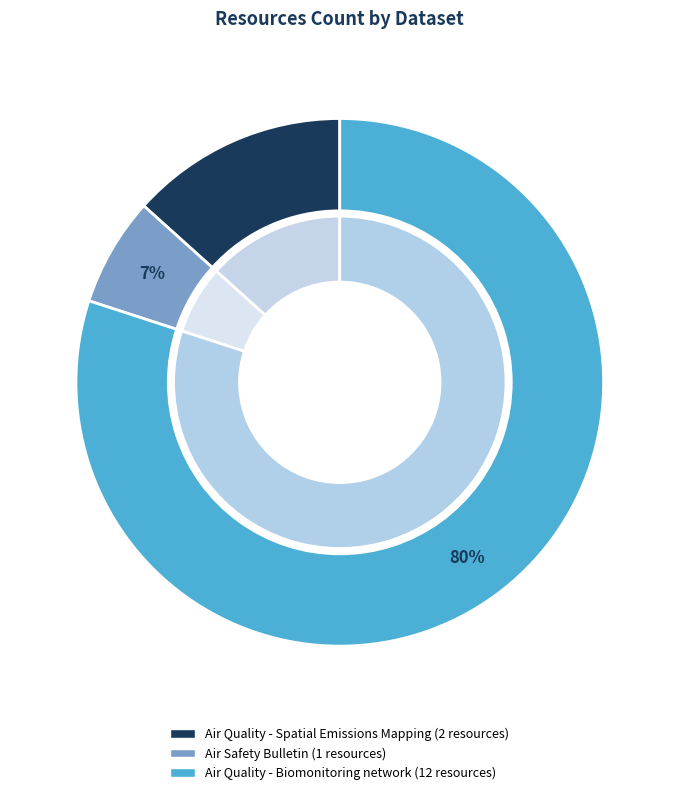

What is the ratio of the value at Air Quality - Spatial Emissions Mapping to the value at Air Quality - Biomonitoring network?

0.2